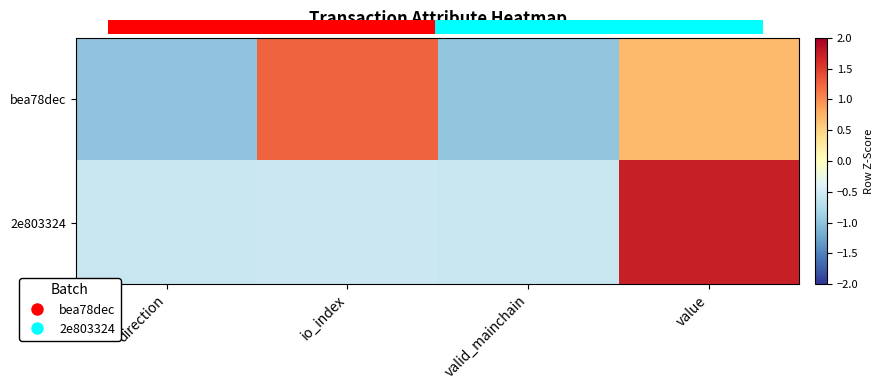

Rank the series by their maximum value, from highest to lowest.

2e803324, bea78dec